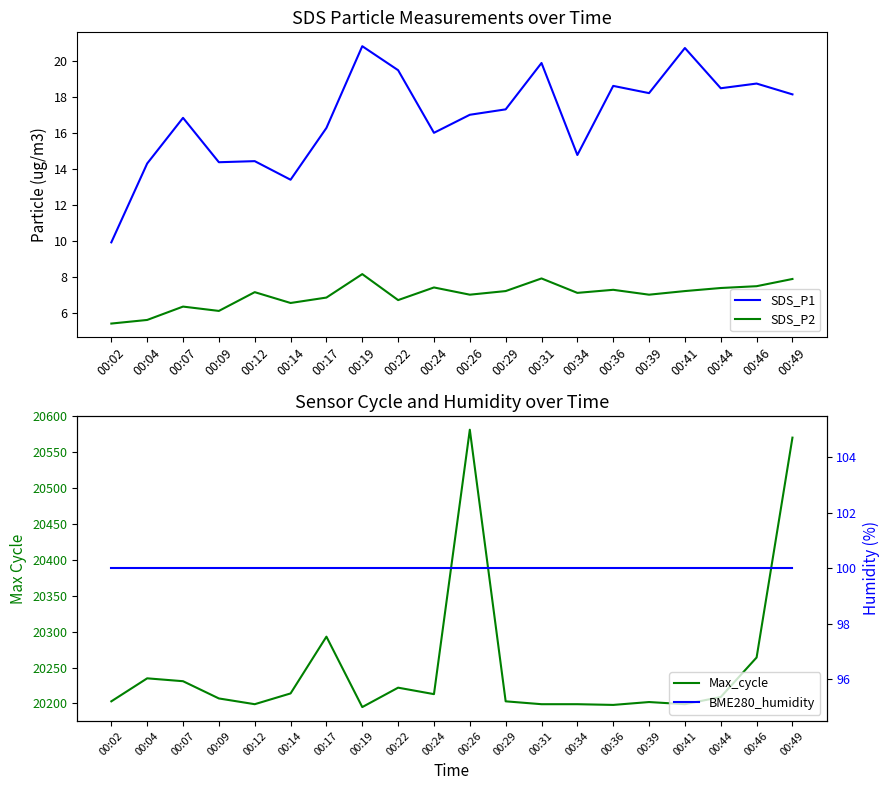

What is the value of the Max_cycle point at the 12th from the left?

20203.0